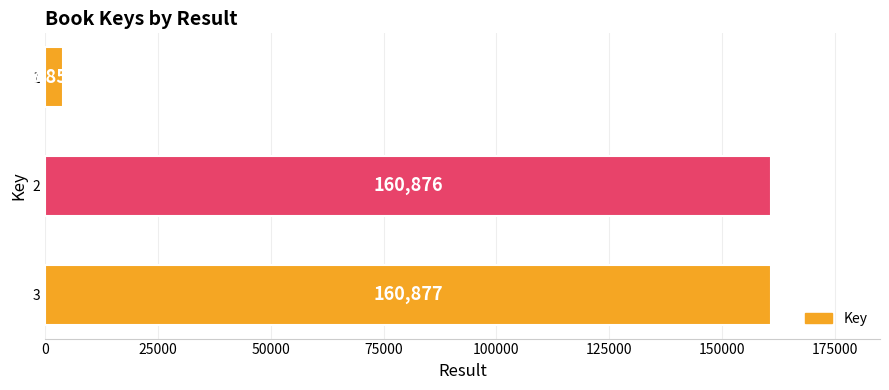

What is the approximate value at 1, to the nearest 50?

3850